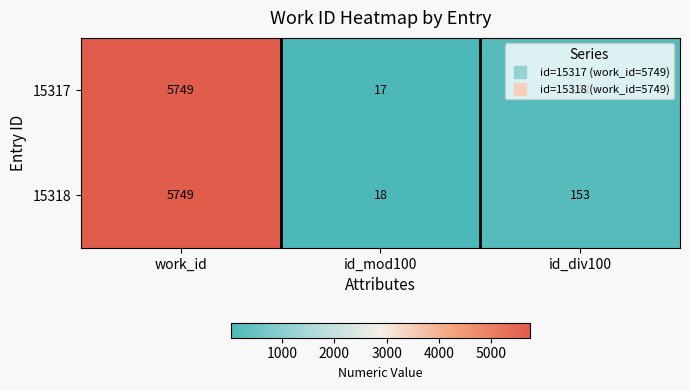

What value does the 15317 series have at id_mod100?

17